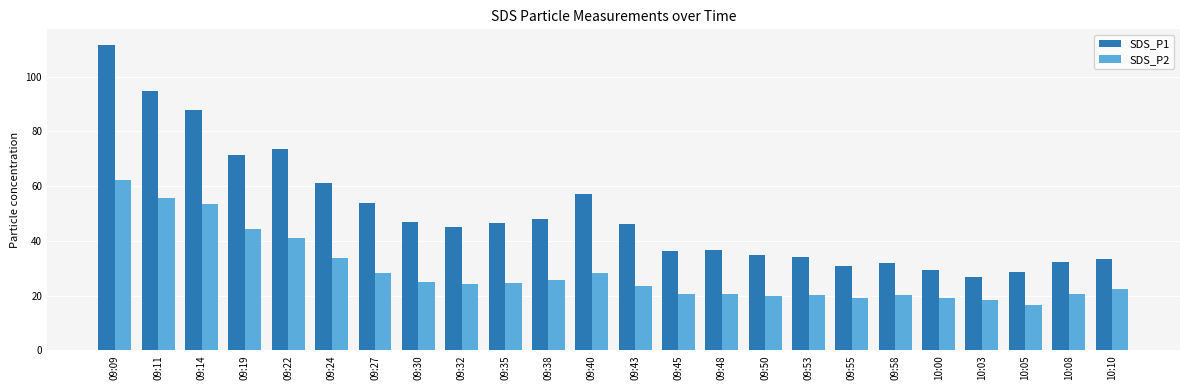

Which series has the widest spread of values?

SDS_P1